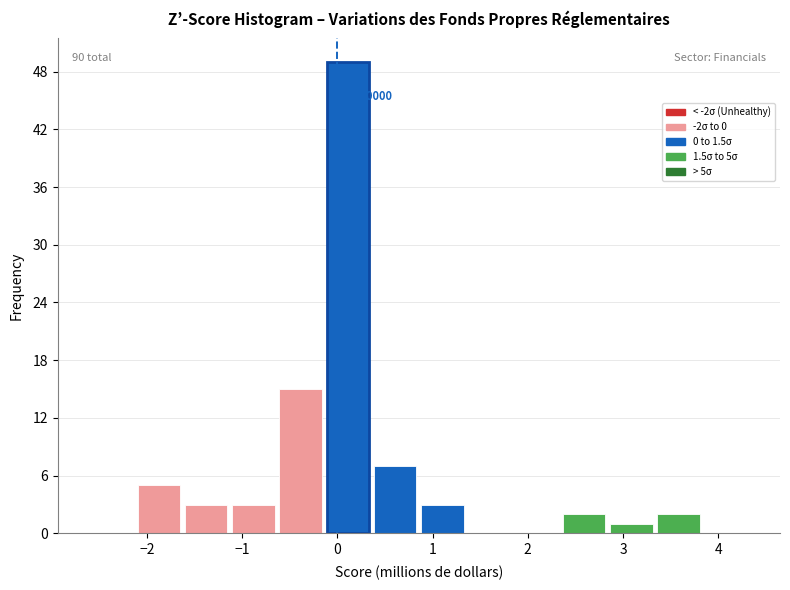

Over which range of the x-axis is the bar tallest?

-0.1 to 0.4